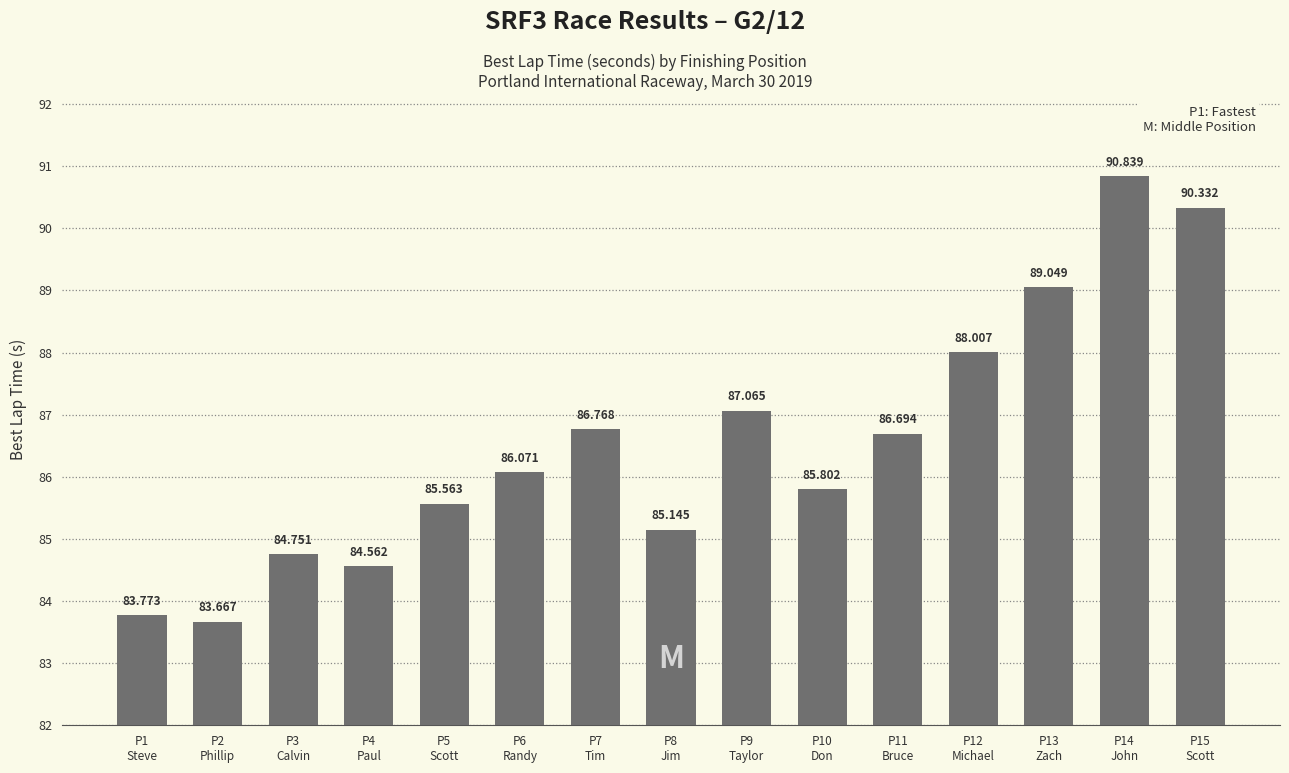

Which has a higher value, P11
Bruce or P15
Scott?

P15
Scott